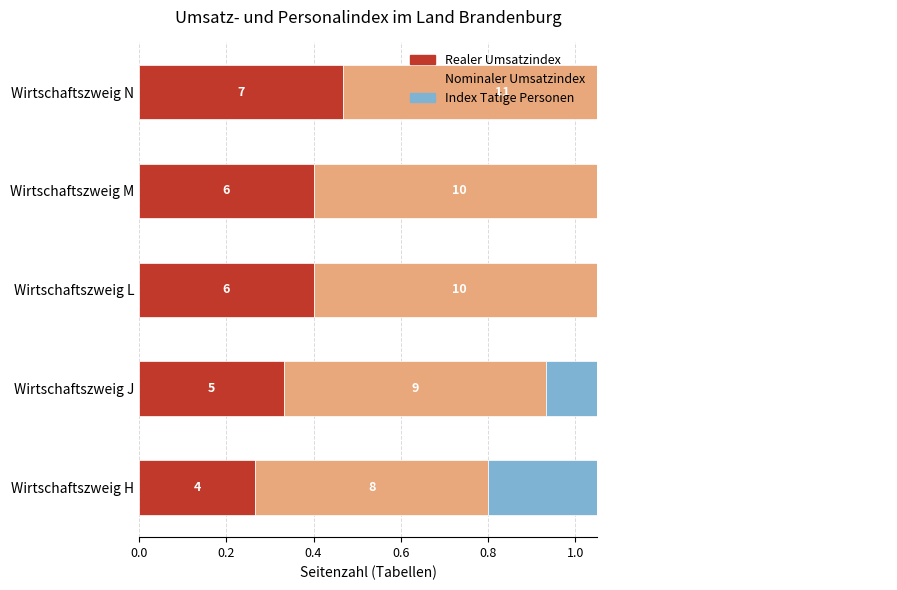

Are the bars horizontal?

Yes